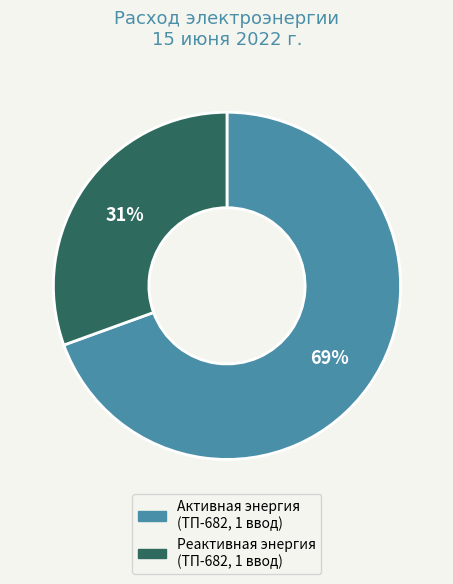

Count the number of slices in the pie.

2